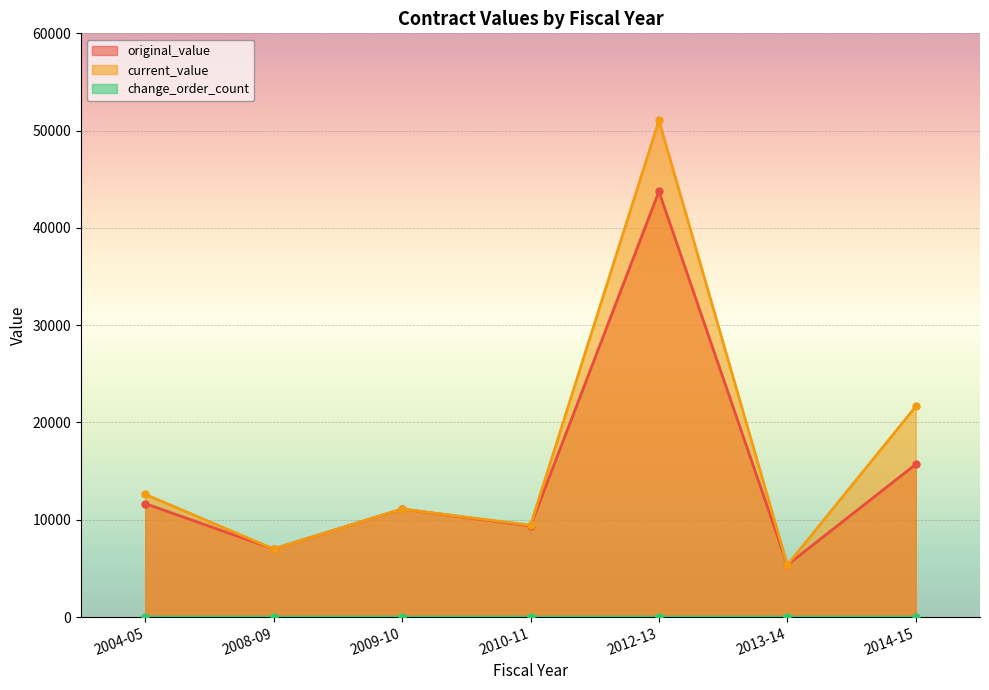

True or false: current_value has more than 1 interior local peaks.

True